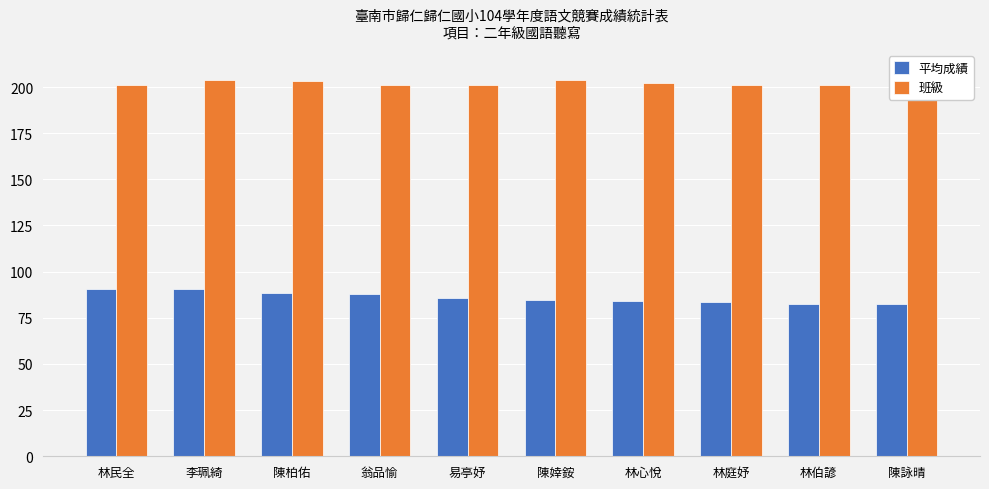

At which label does 平均成績 first exceed 85?

林民全